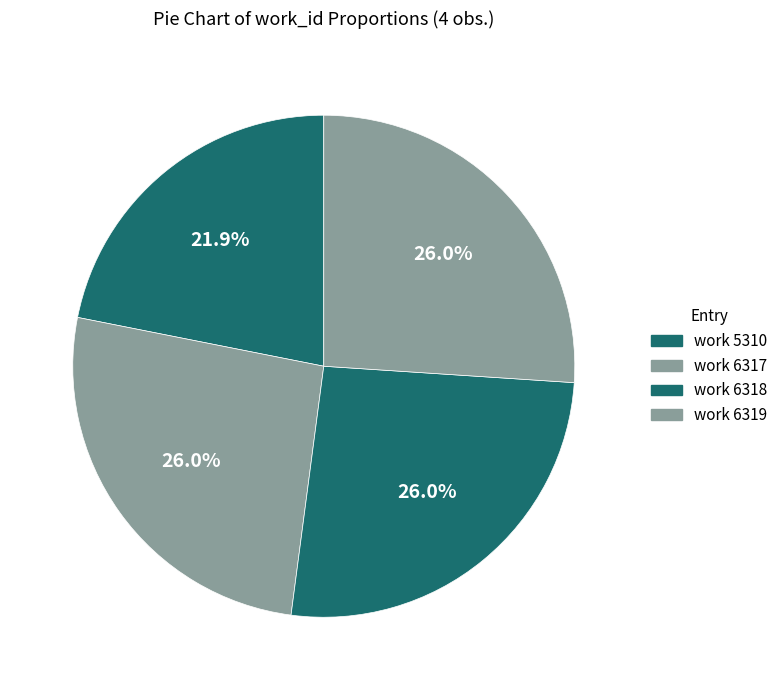

How many segments does this pie chart have?

4